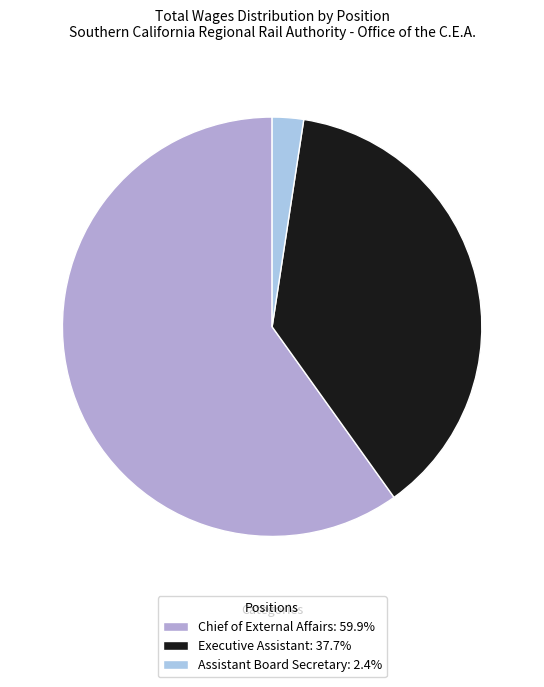

What is the change in value from Chief of External Affairs to Executive Assistant?

-44233